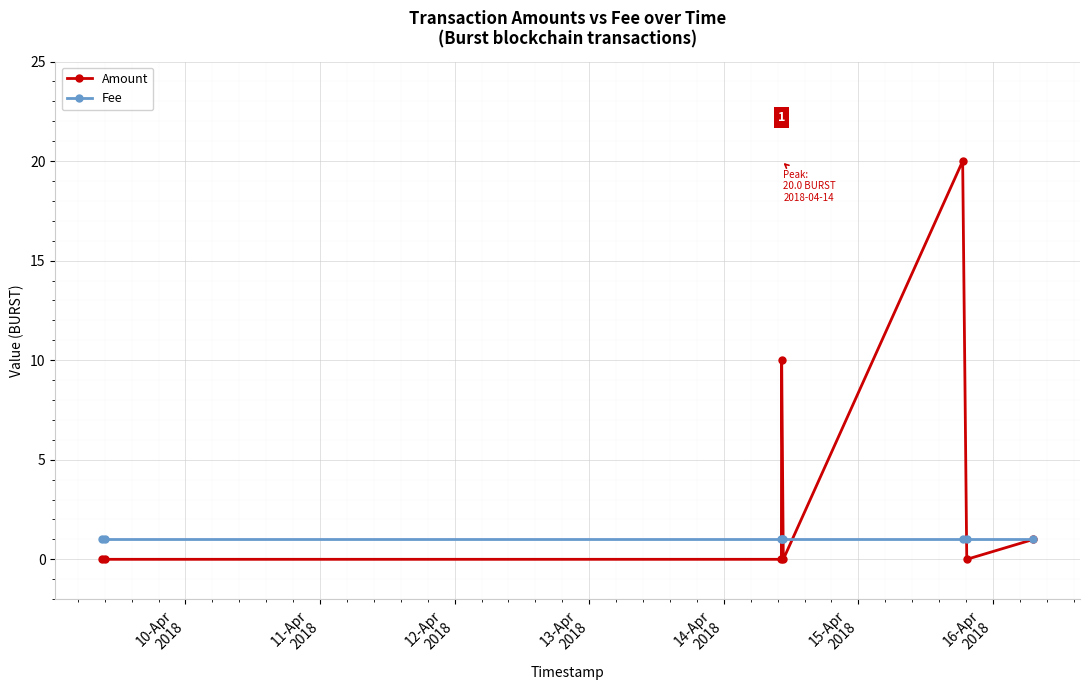

How many data points does each series have?

8